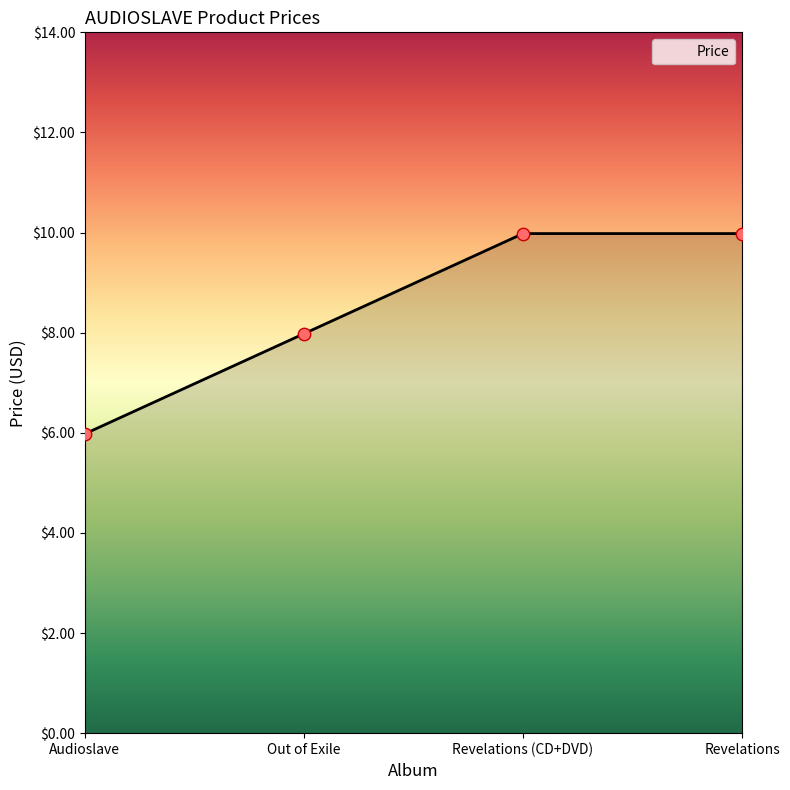

What is the ratio of the value at Audioslave to the value at Revelations (CD+DVD)?

0.6